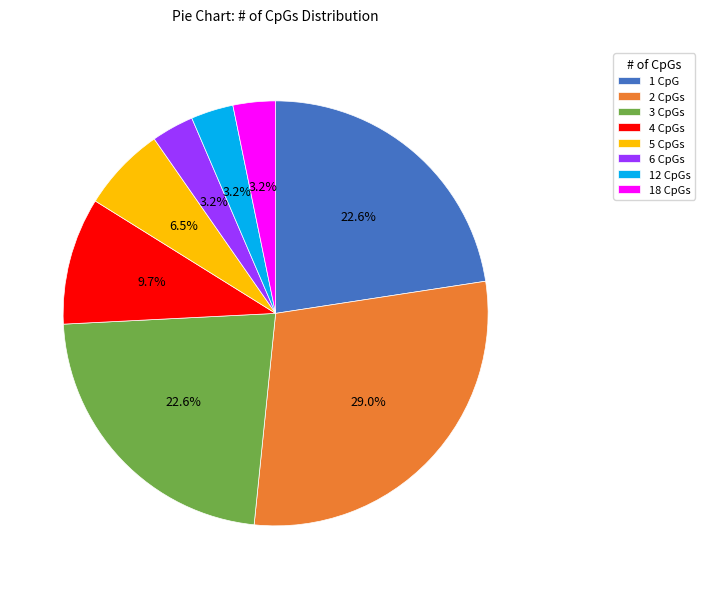

Which slice is the largest?

2 CpGs